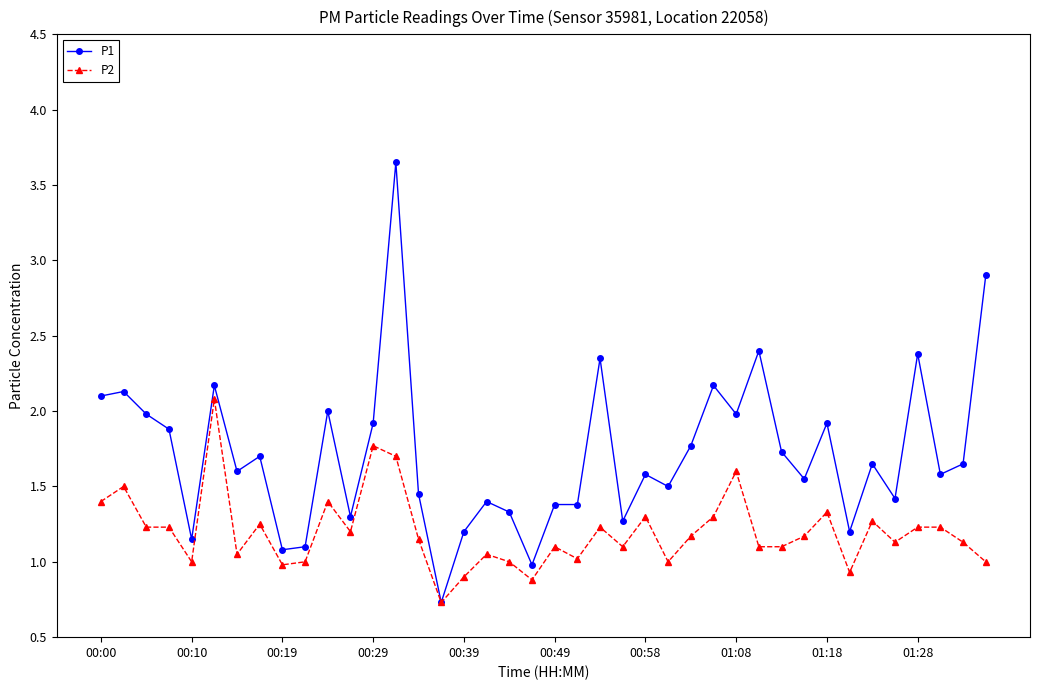

Which series has the largest total across all categories?

P1